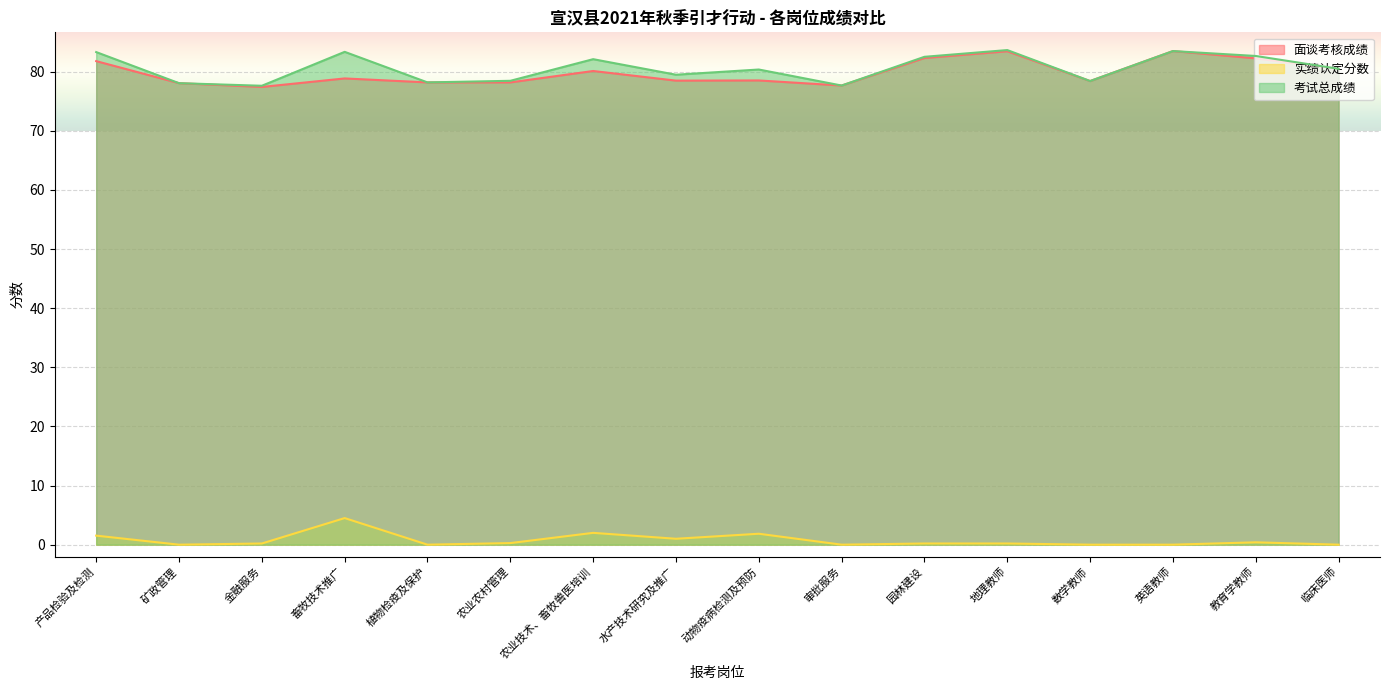

How many data points in 面谈考核成绩 are less than 78?

2